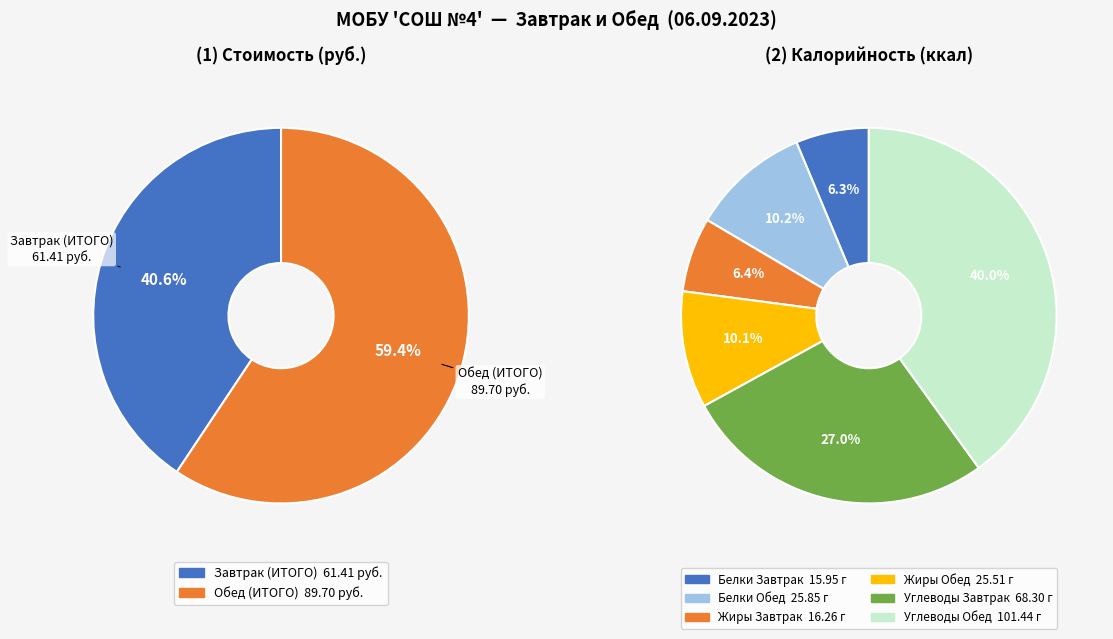

What is the change in value from Завтрак (ИТОГО) to Обед (ИТОГО)?

+28.3